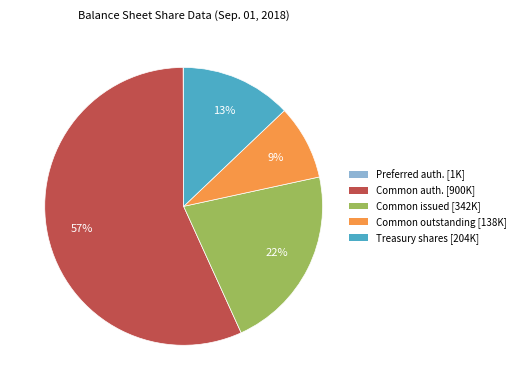

To the nearest percent, what is the average slice percentage?

20%